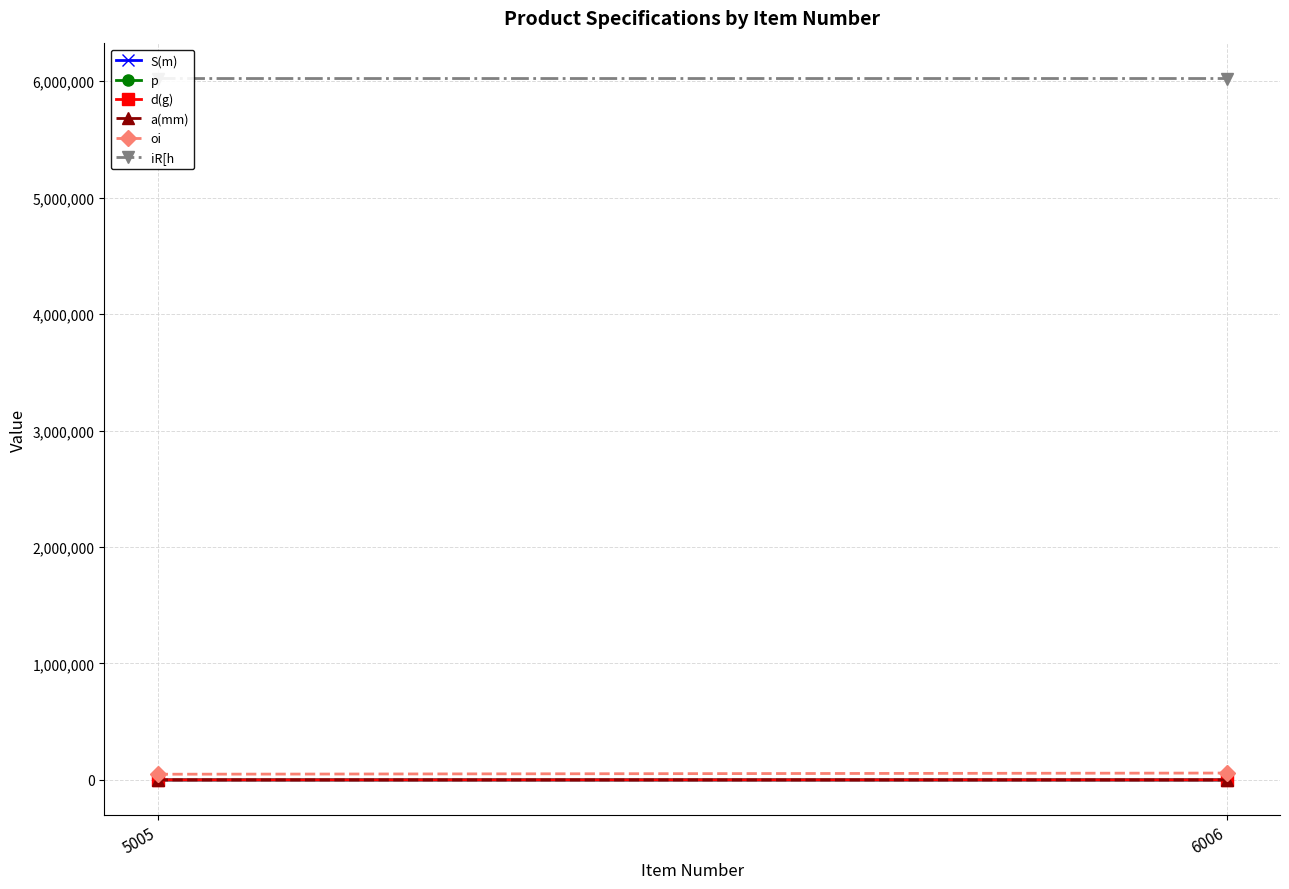

What is the sum of the oi values at 6006 and 5005?

108000.0